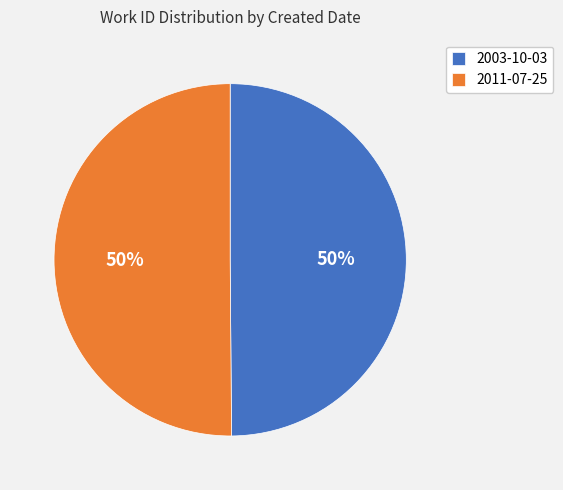

To the nearest percent, what percentage of the pie is 2011-07-25?

50%